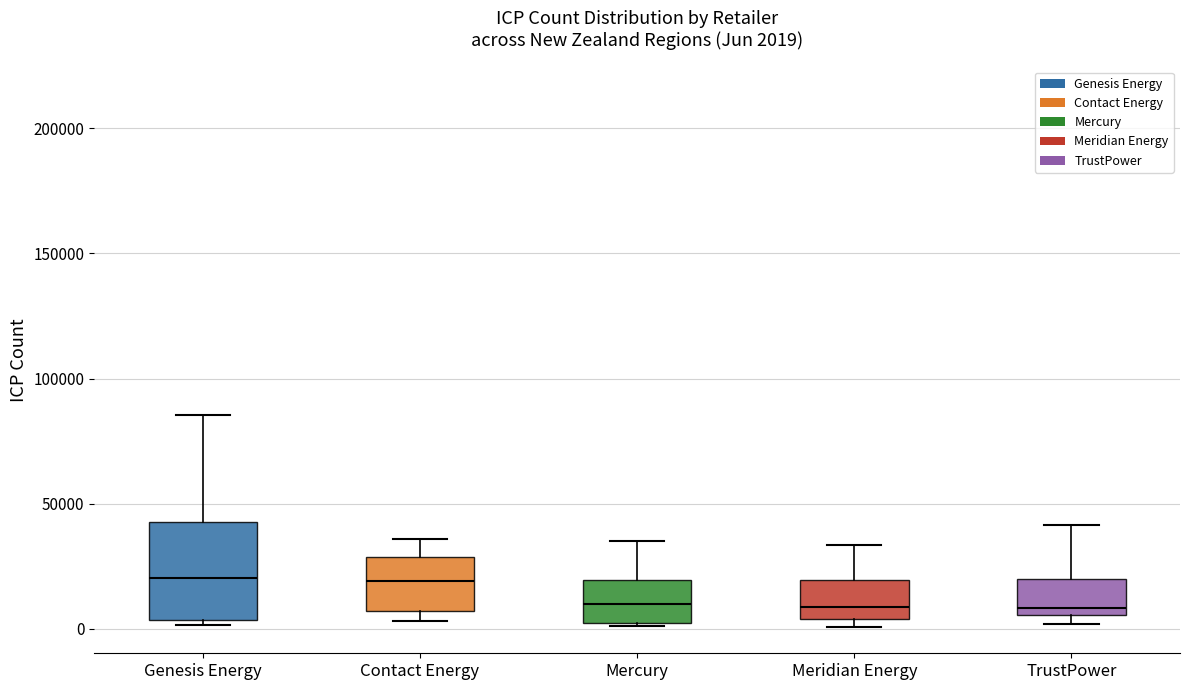

Which box is the tallest, from its lower edge to its upper edge?

Genesis Energy